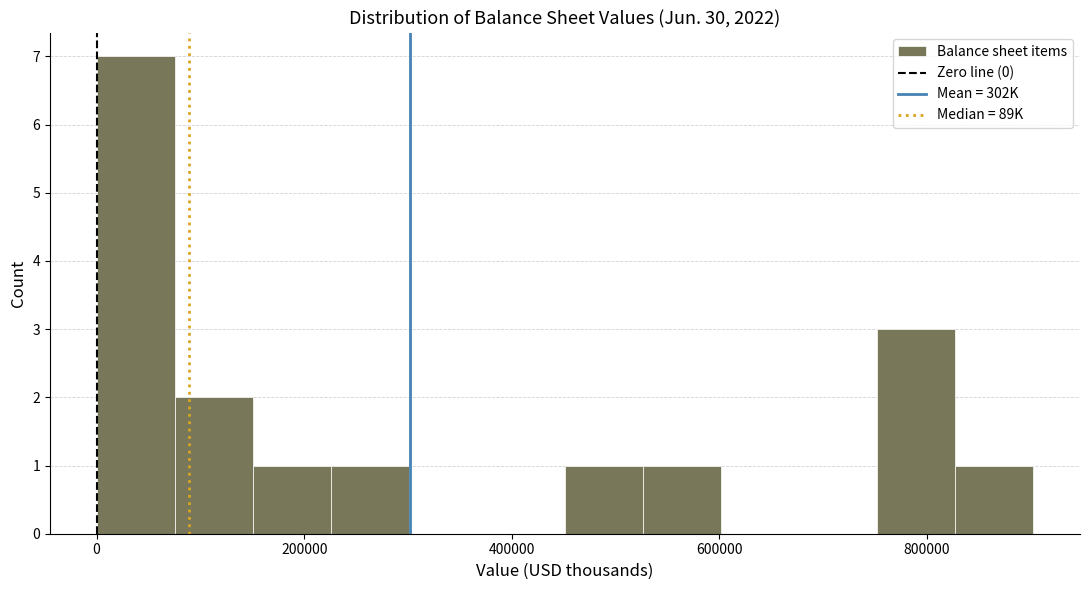

Read against the x-axis, roughly where is the centre of the tallest bar?

40000